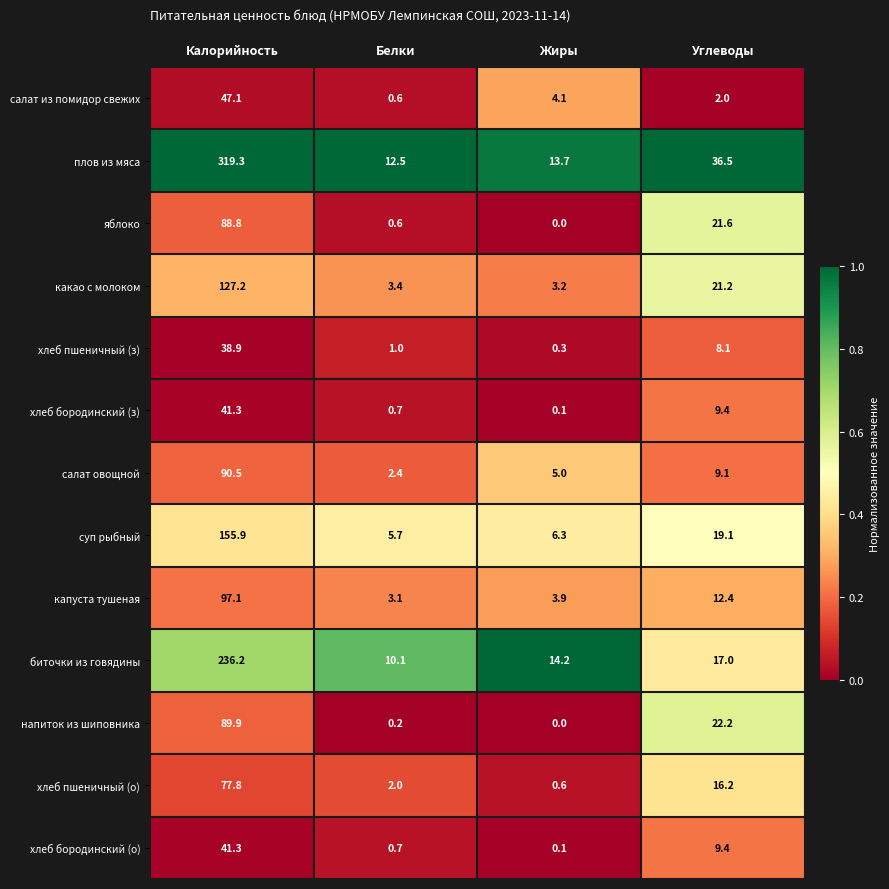

Which series has the largest total across all categories?

плов из мяса